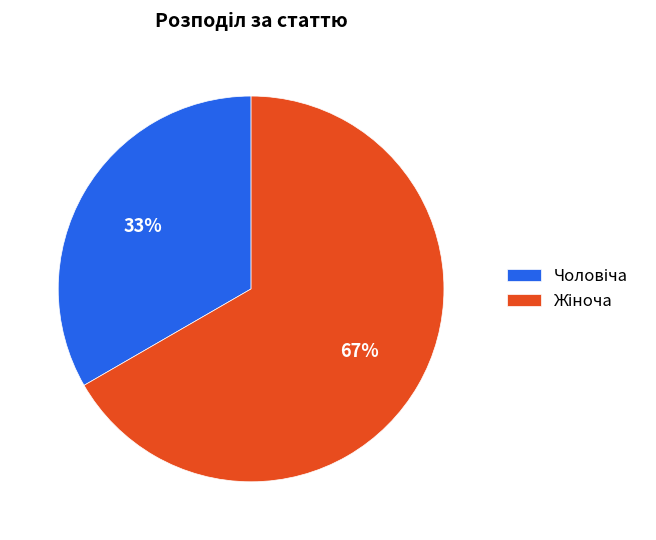

To the nearest percent, what is the average slice percentage?

50%